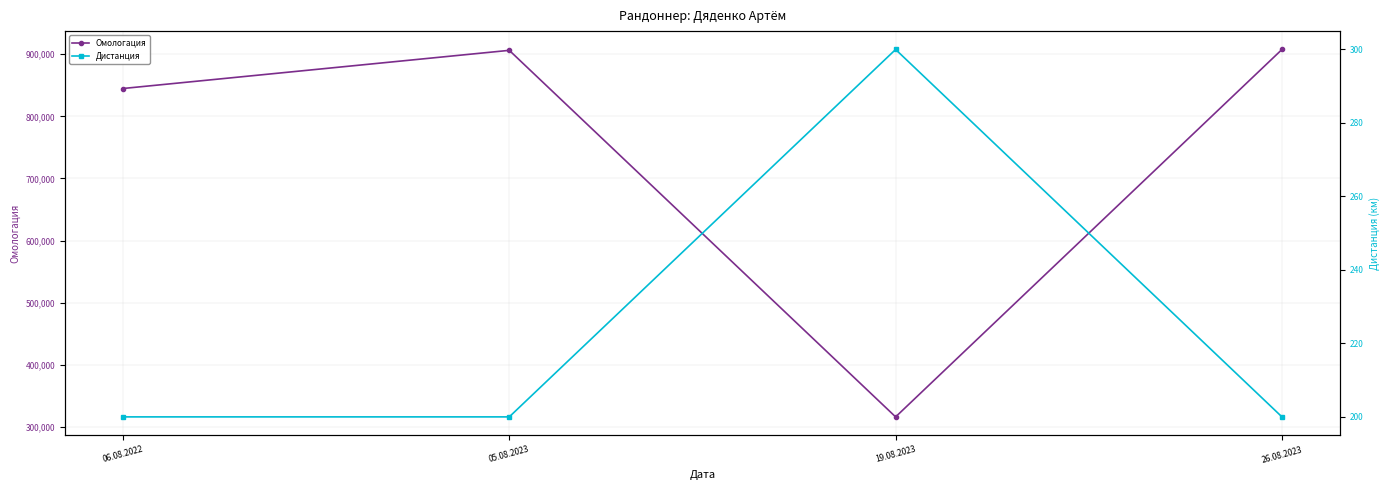

What is the difference between the Омологация values at 19.08.2023 and 06.08.2022?

528390